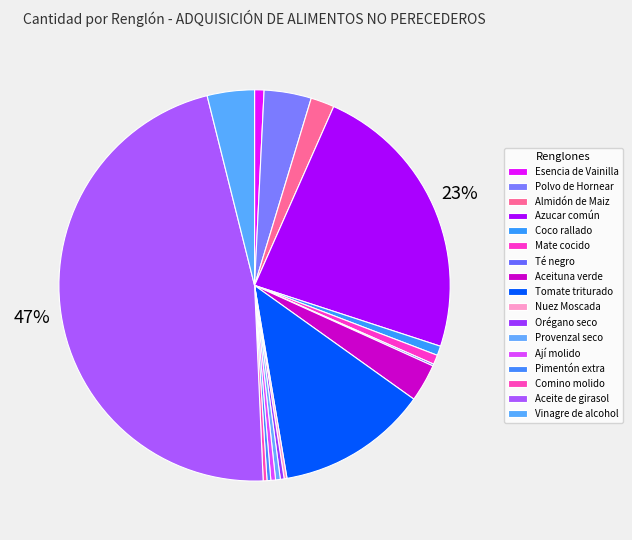

Which has a higher value, Coco rallado or Mate cocido?

Coco rallado